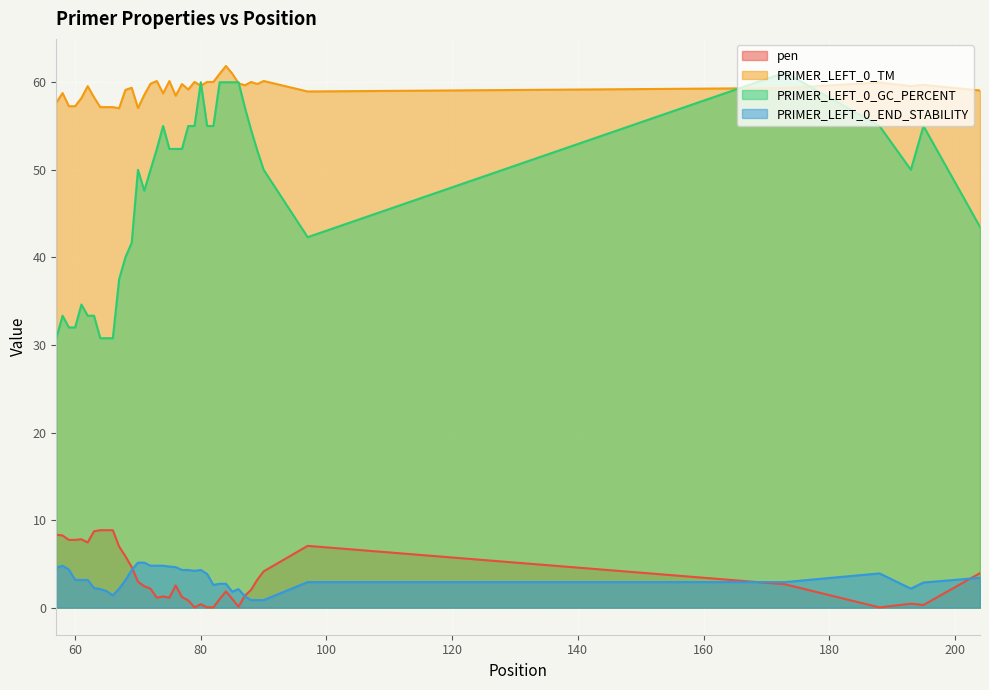

What is the spread (max minus min) of values at 64?

55.0